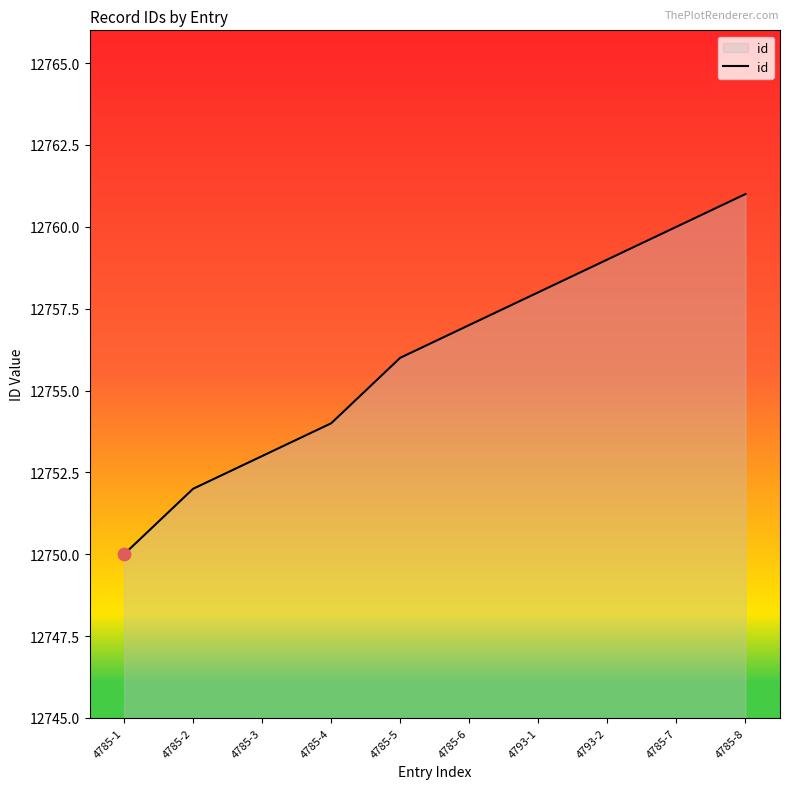

Between 4785-1 and 4785-5, which is larger?

4785-5